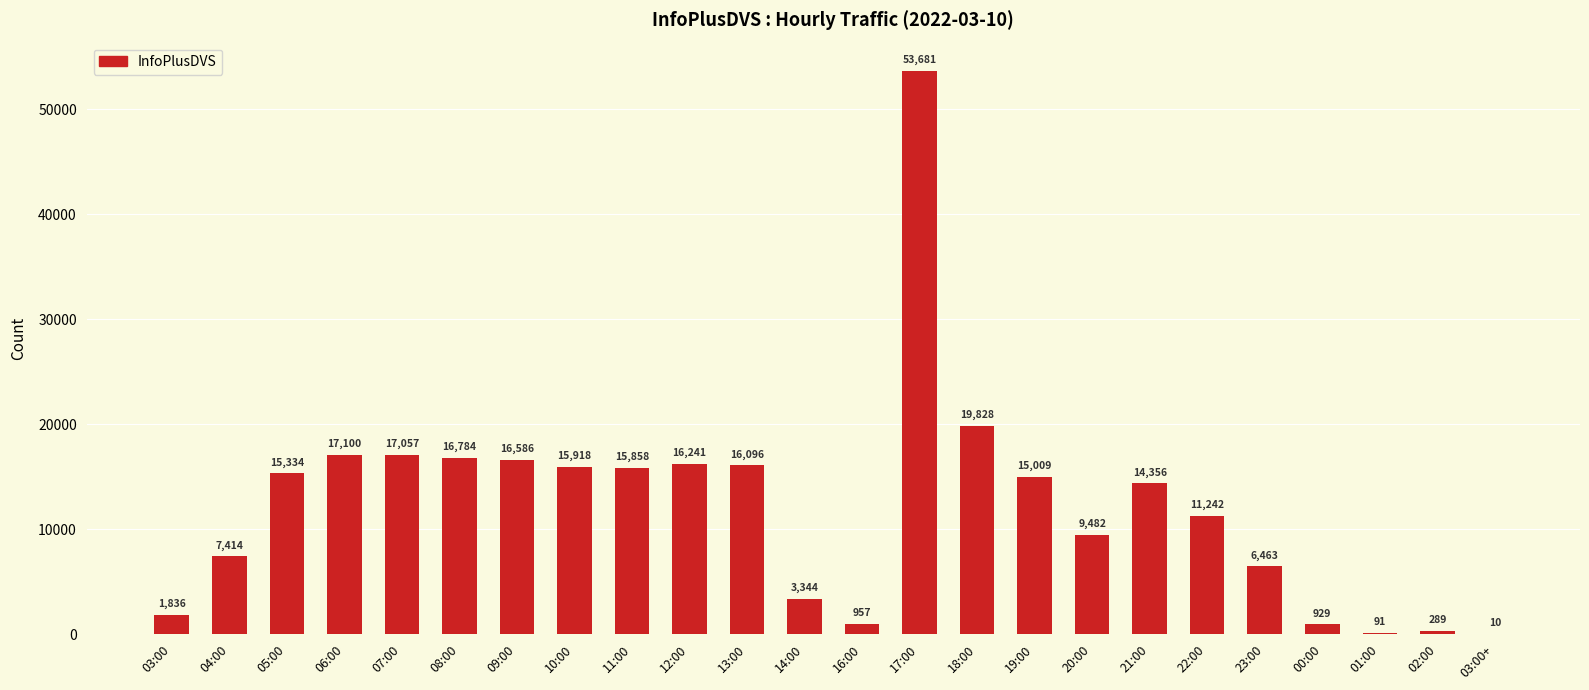

Where is the data nearest to the value 26845?

18:00